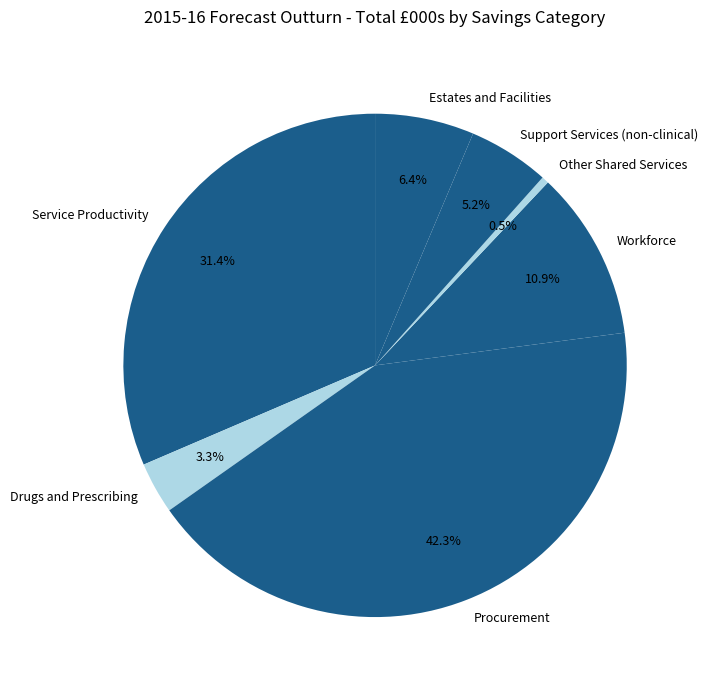

To the nearest percent, what percentage of the pie is Service Productivity?

31%